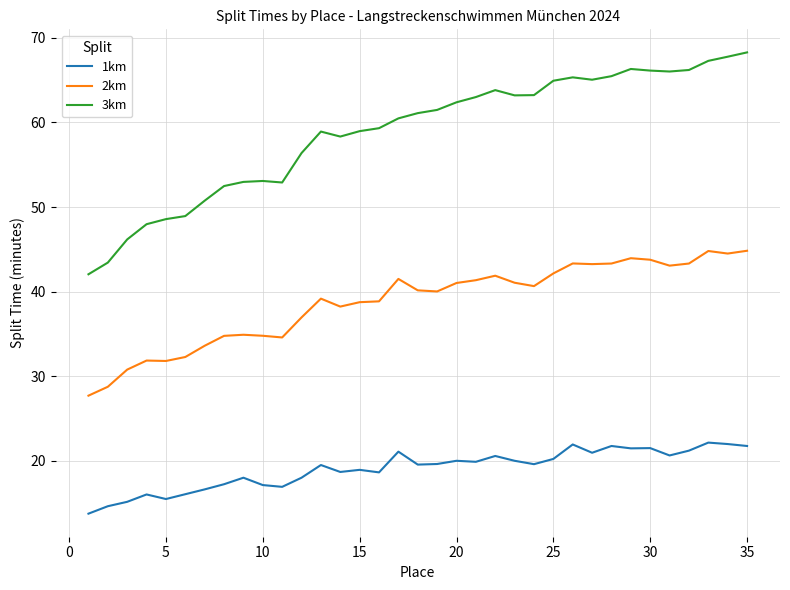

Which series has the largest total across all categories?

3km